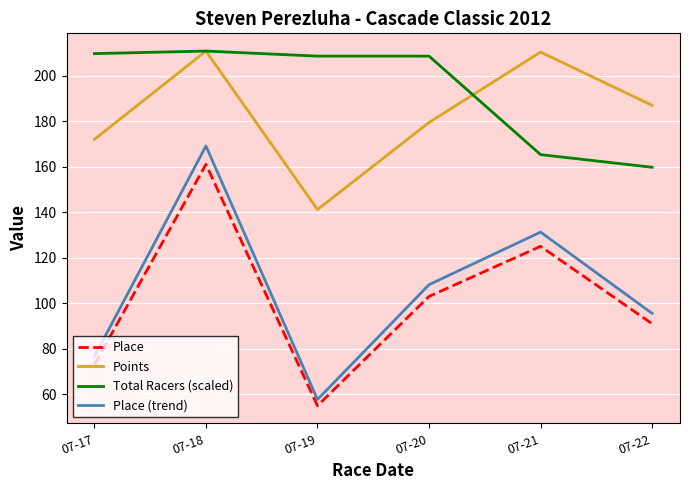

Is it true that Place equals 103.0 at 07-20?

True